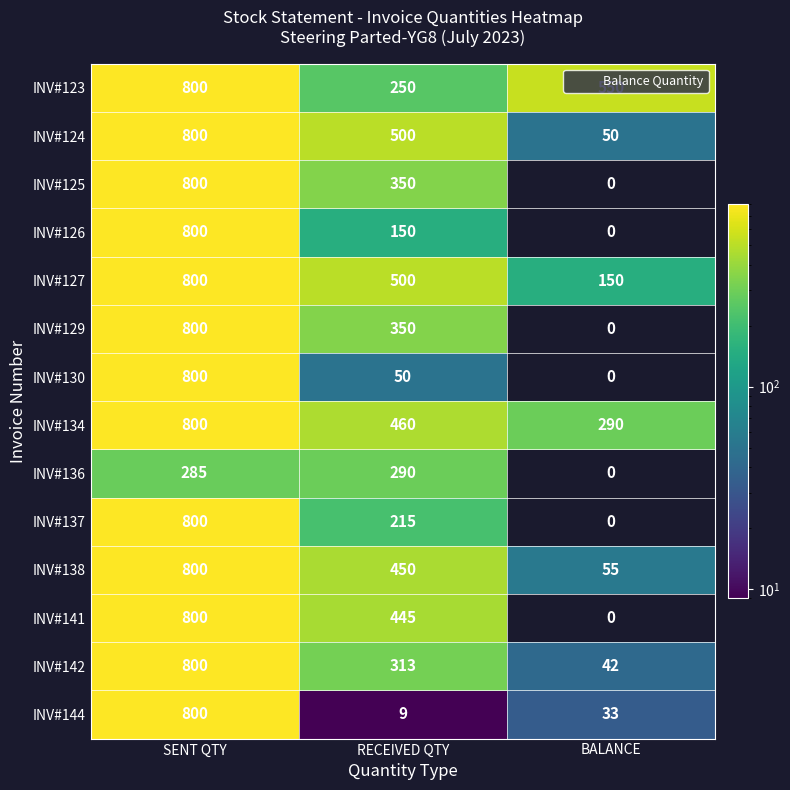

List the labels in order of INV#136 value, largest first.

RECEIVED QTY, SENT QTY, BALANCE